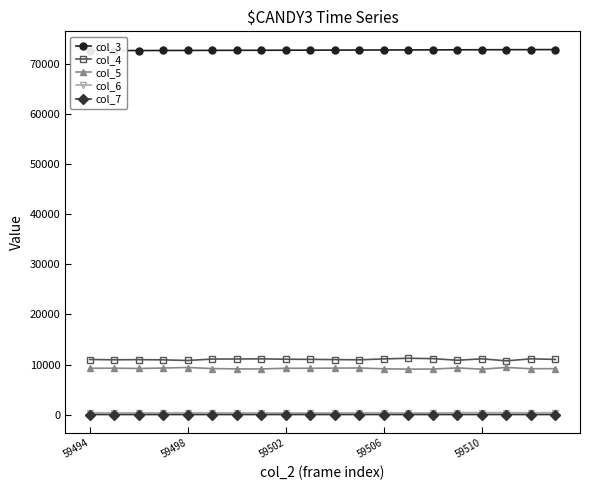

True or false: col_5 and col_3 cross at least once.

False